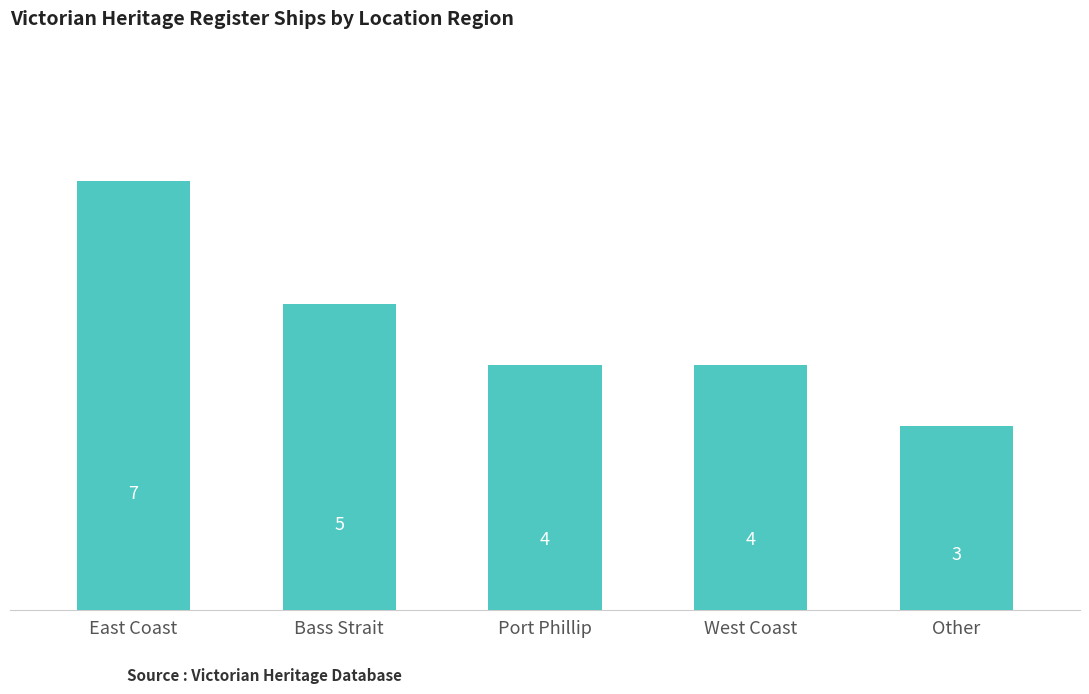

What is the sum of all values?

23